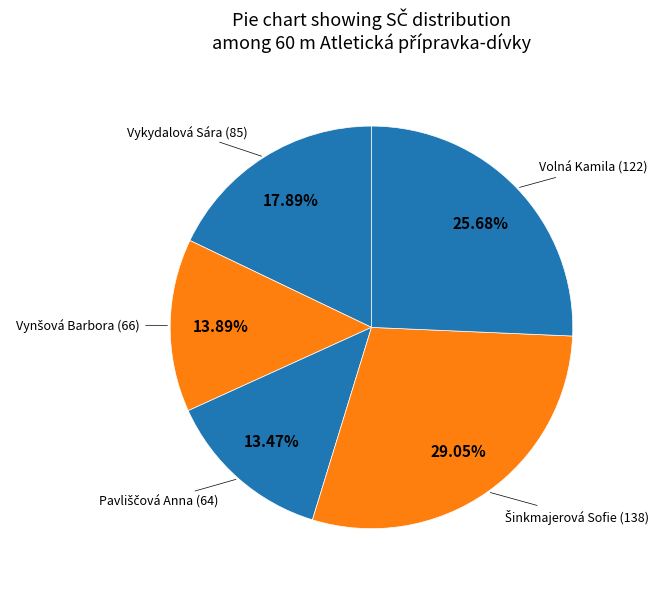

Between Volná Kamila and Vykydalová Sára, which is larger?

Volná Kamila